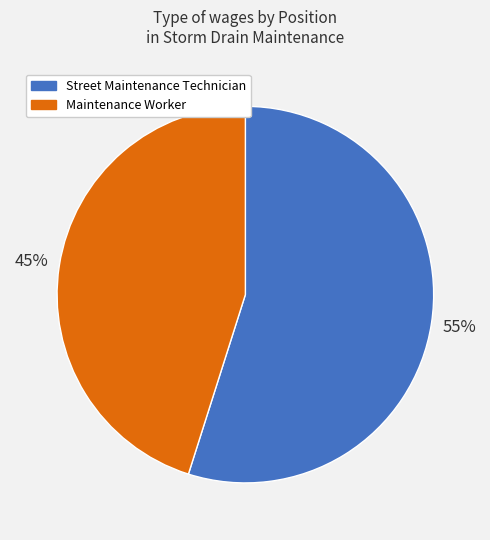

How many slices are in this pie chart?

2